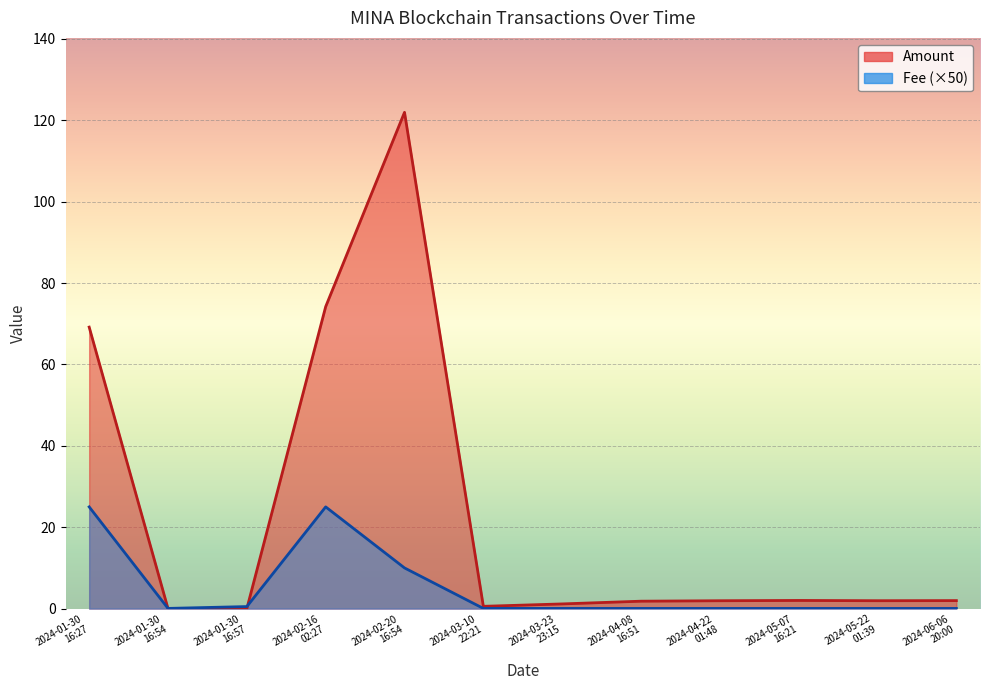

Where is the first local maximum for Amount?

2024-02-20
16:54